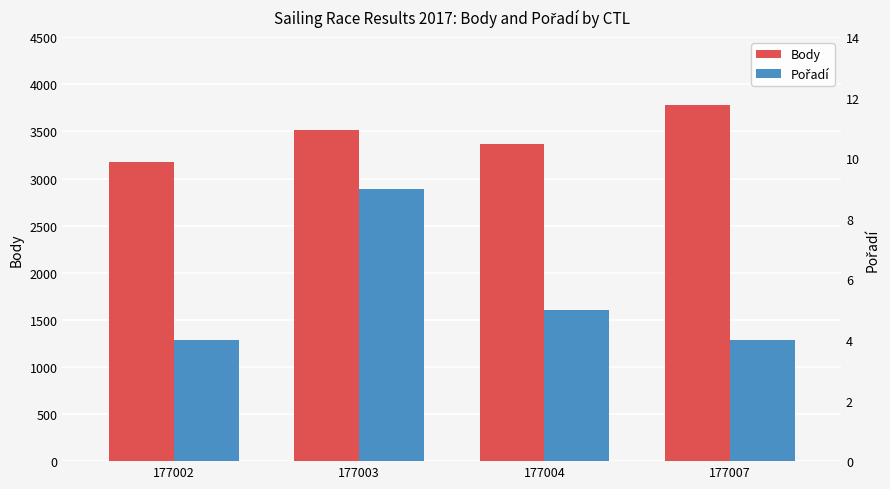

True or false: Body has a value of 1423 at 177003.

False